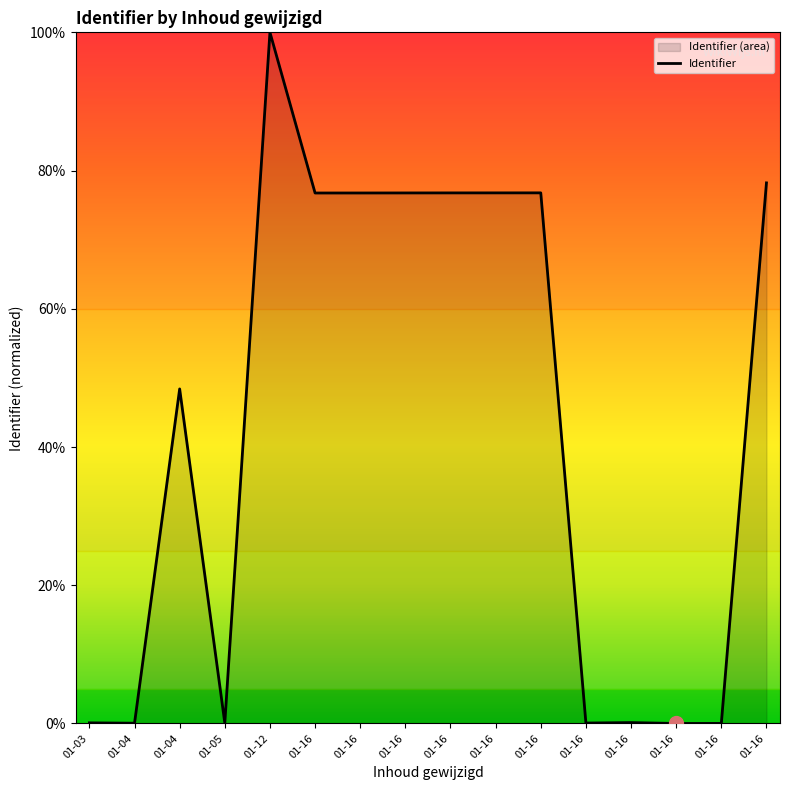

Is it true that the value at 01-16 is 76.8?

True